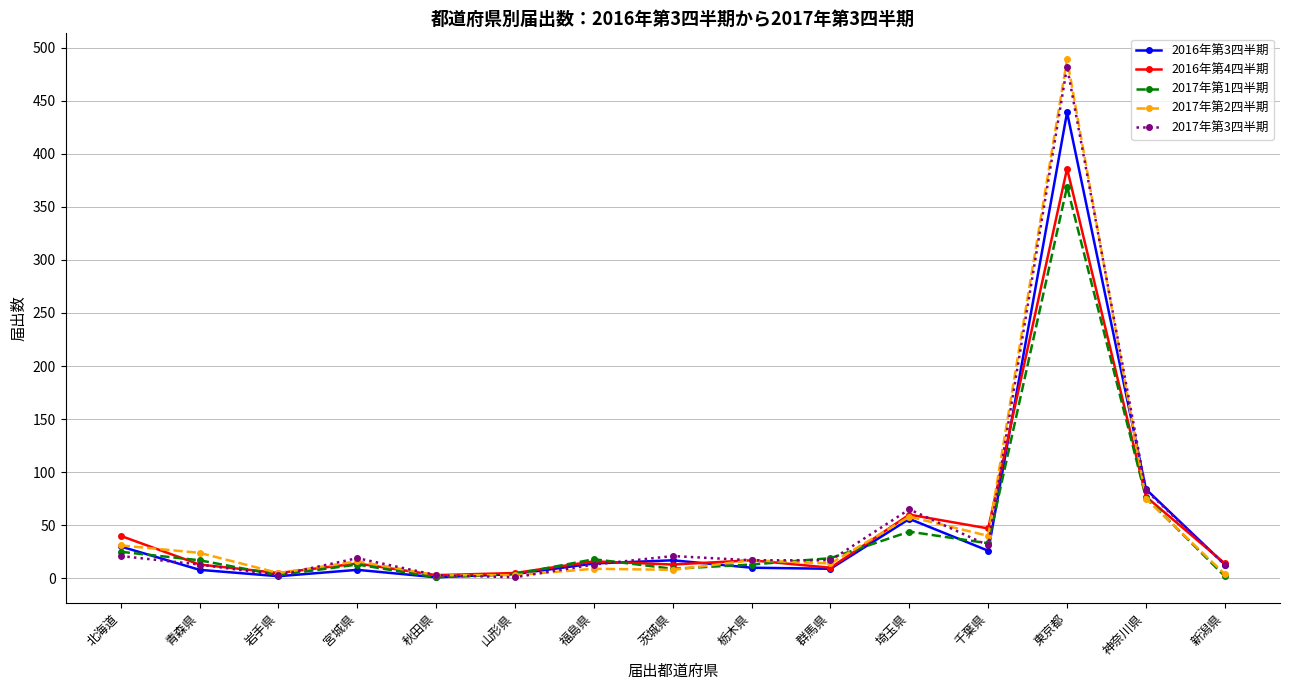

Is it true that 2016年第4四半期 equals 14 at 宮城県?

True